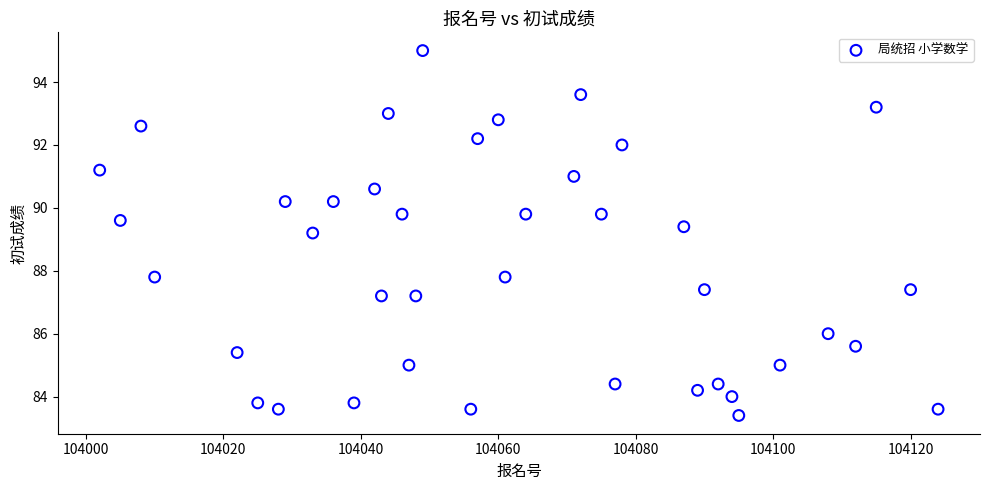

What is the range of X values (max minus min)?

122.0